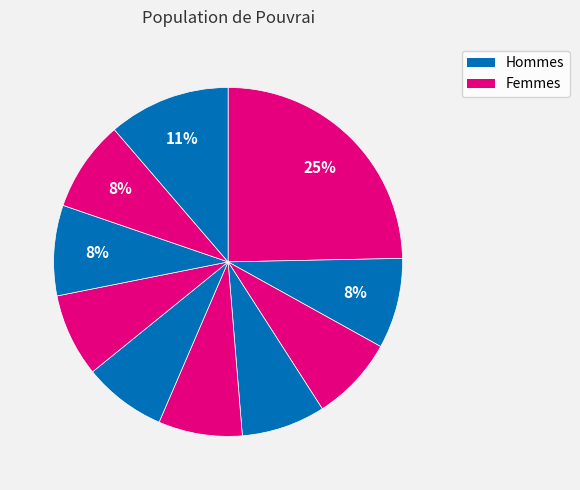

Is there any slice that represents more than half of the pie?

No